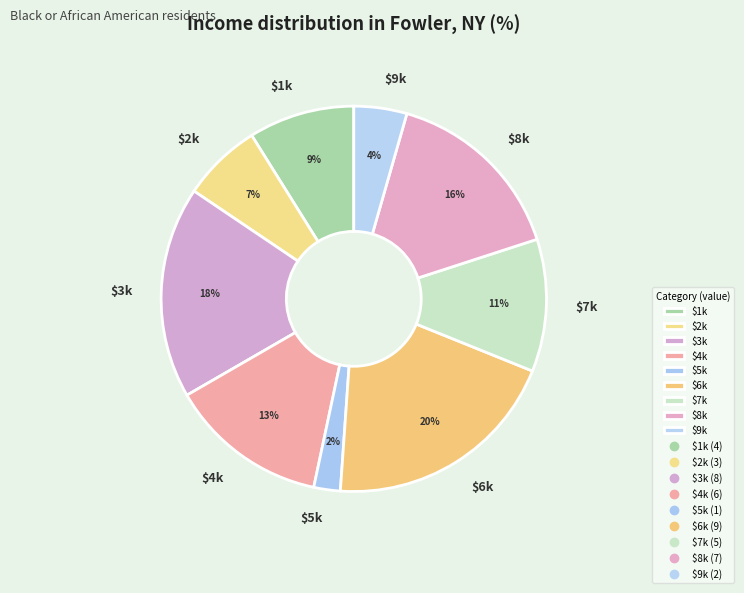

Rank the categories by value from lowest to highest.

$5k, $9k, $2k, $1k, $7k, $4k, $8k, $3k, $6k